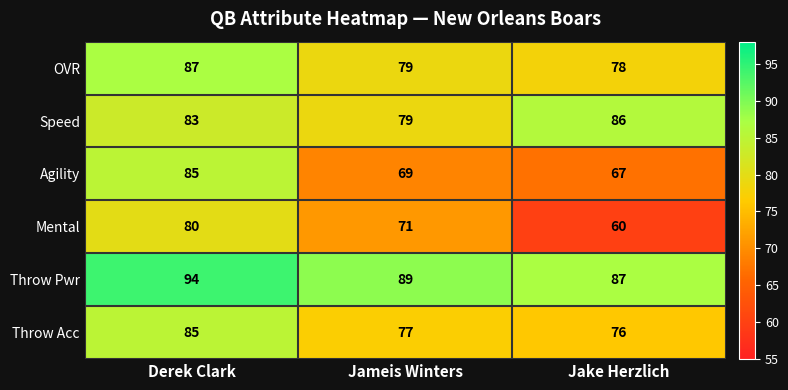

At how many categories does at least one series exceed 71?

3